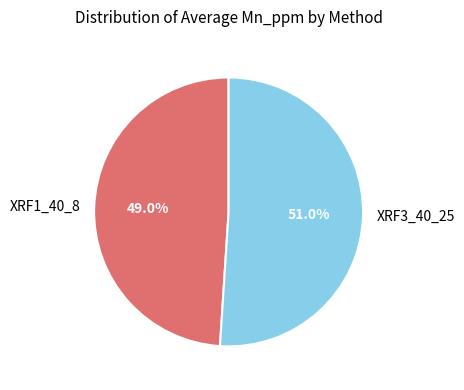

True or false: XRF1_40_8 accounts for 49% of the total.

True